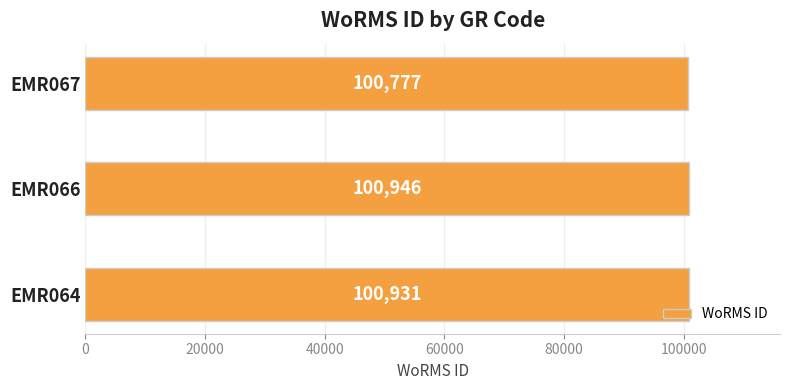

Are the bars horizontal?

Yes